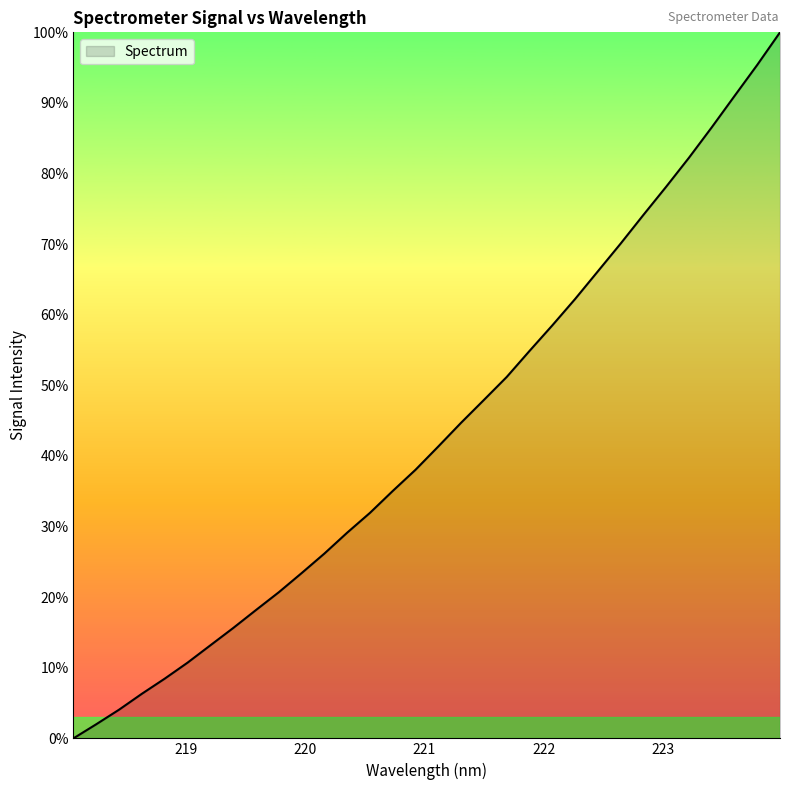

What is the greatest value displayed?

100.0